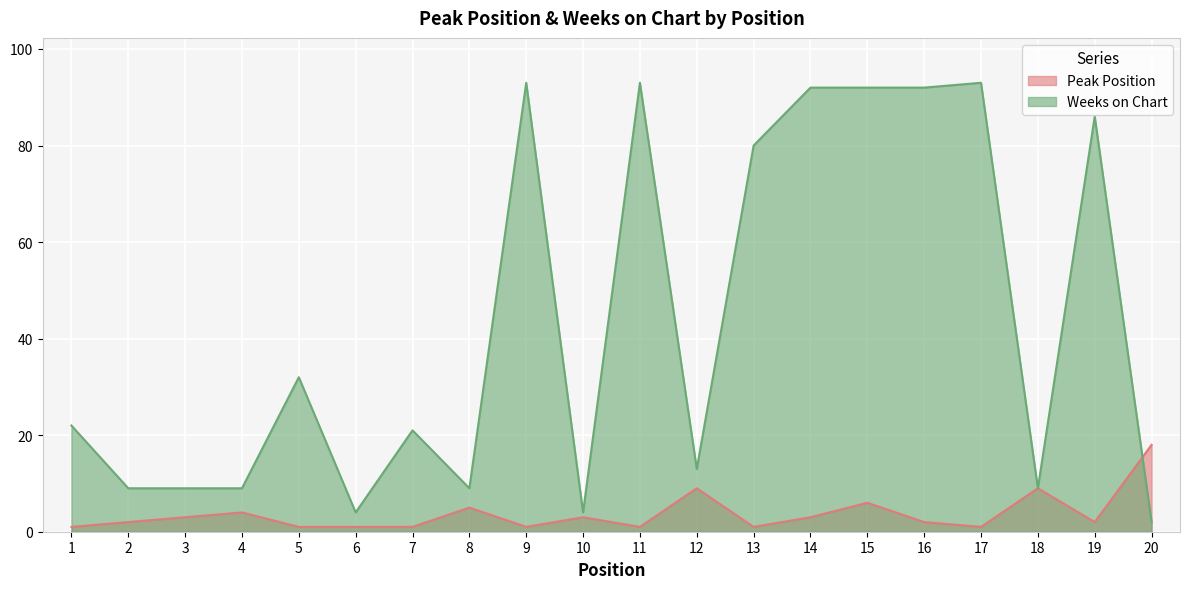

Reading left to right, what are all the values shown in this chart?

Peak Position: 1=1	2=2	3=3	4=4	5=1	6=1	7=1	8=5	9=1	10=3	11=1	12=9	13=1	14=3	15=6	16=2	17=1	18=9	19=2	20=18
Weeks on Chart: 1=22	2=9	3=9	4=9	5=32	6=4	7=21	8=9	9=93	10=4	11=93	12=13	13=80	14=92	15=92	16=92	17=93	18=9	19=86	20=2